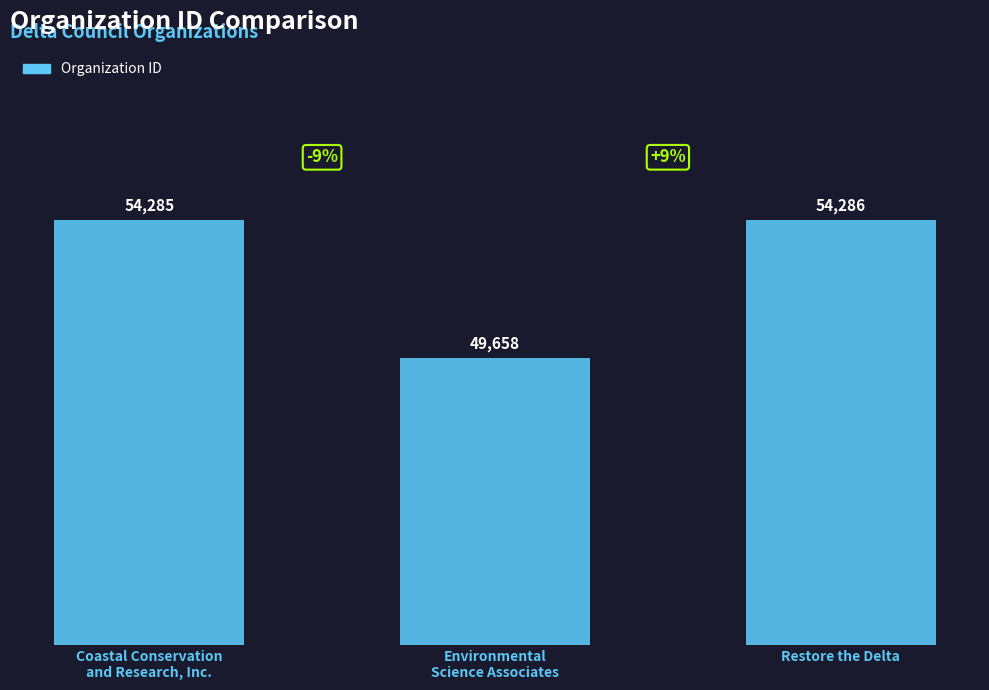

What position from the left is Environmental
Science Associates?

2